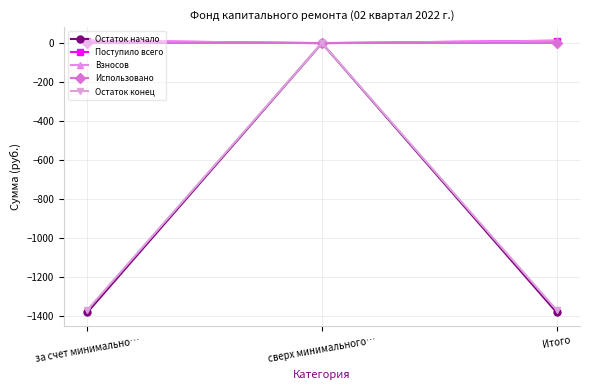

Does the chart have visible grid lines?

Yes